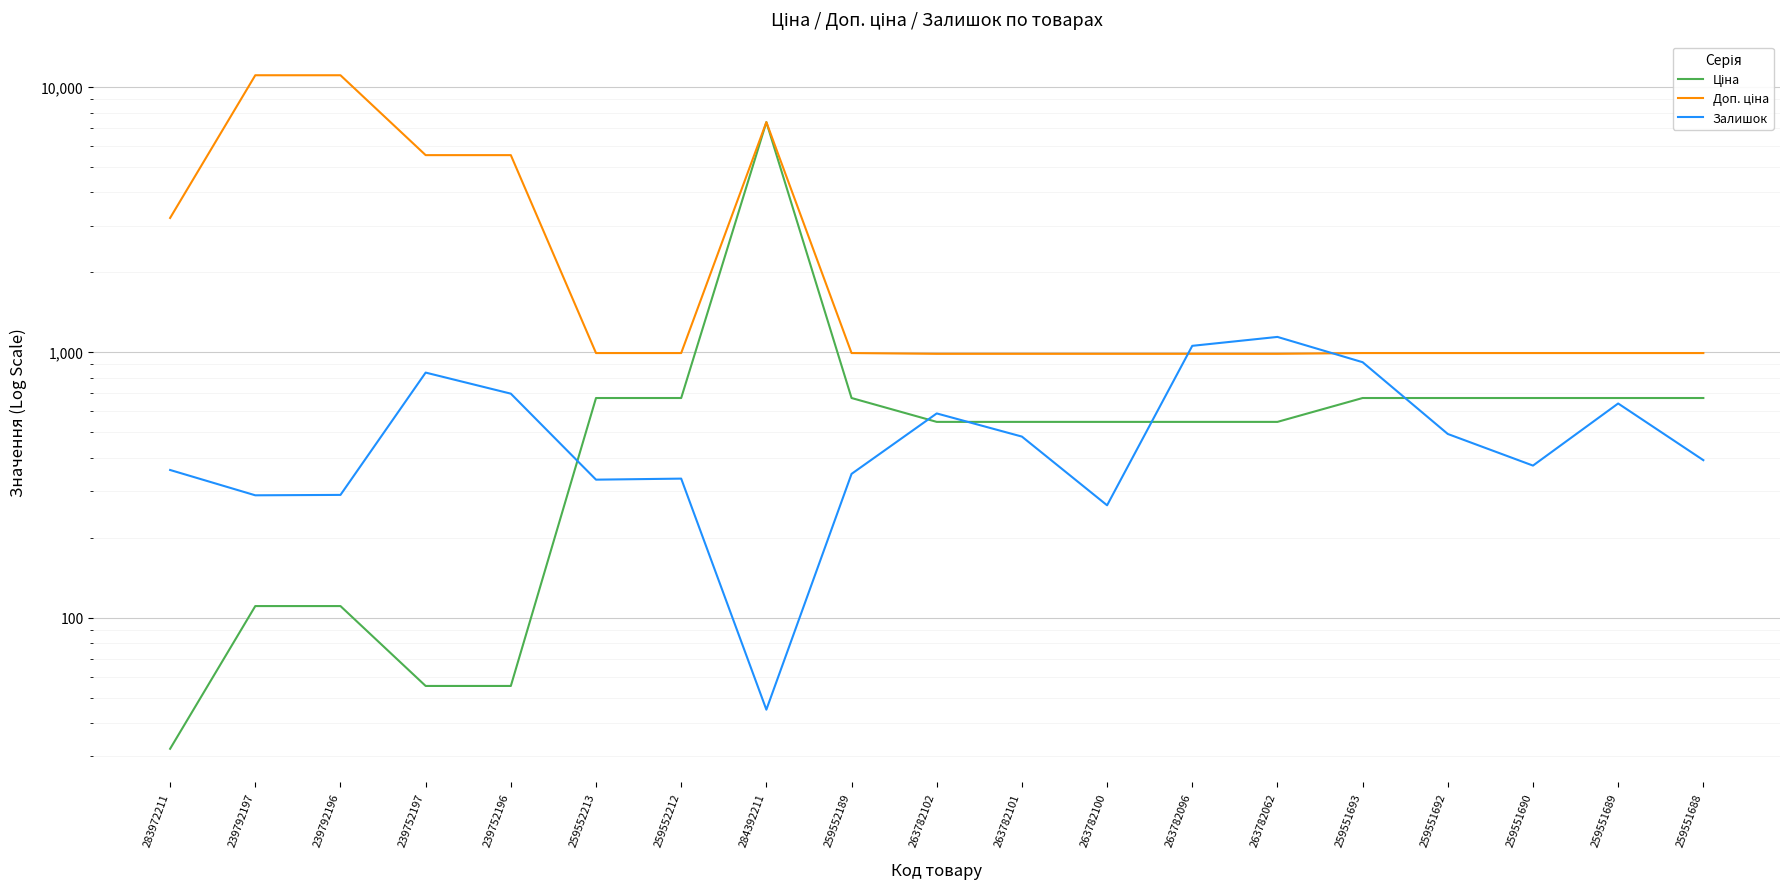

What is the total value across all series at 263782101?

2013.6